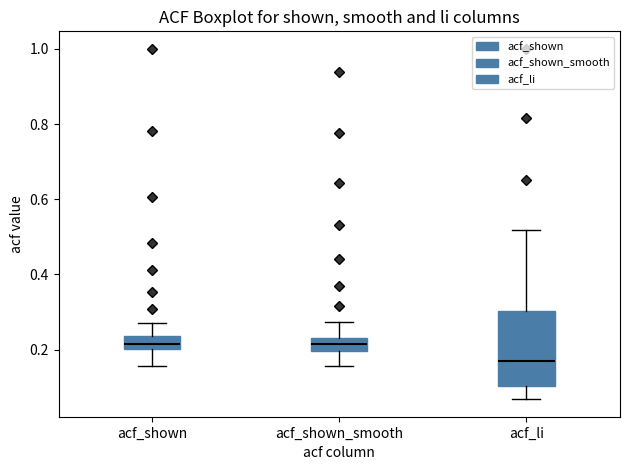

Which box has the lowest median line?

acf_li